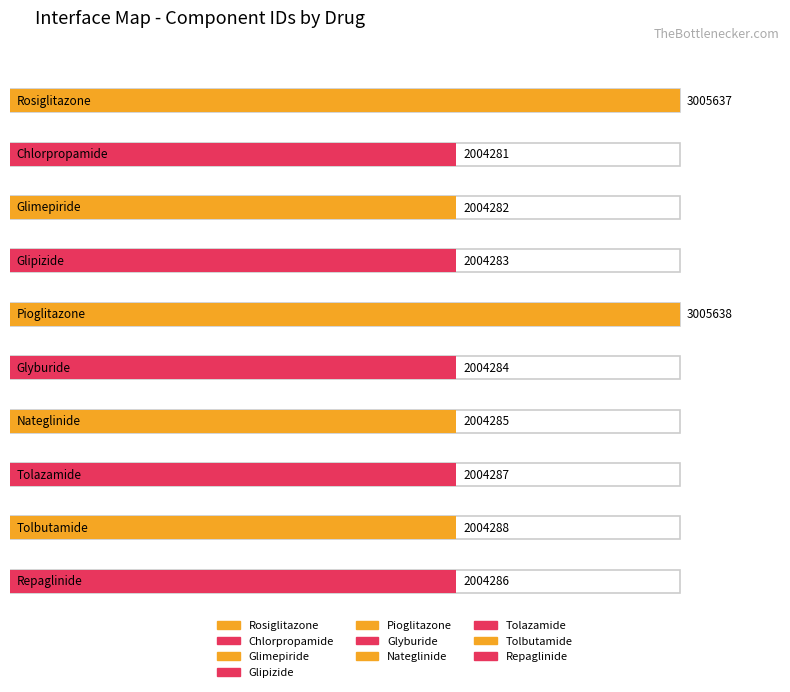

What is the difference between the second highest and second lowest values?

1001355